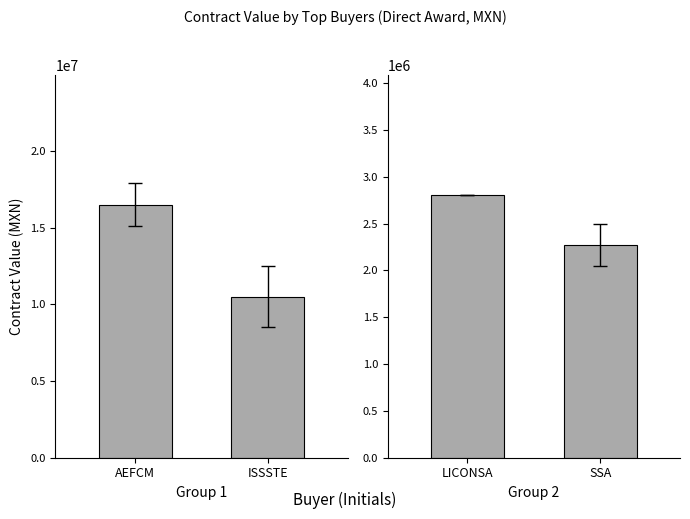

What is the average value of the Group 2 series?

2534807.5